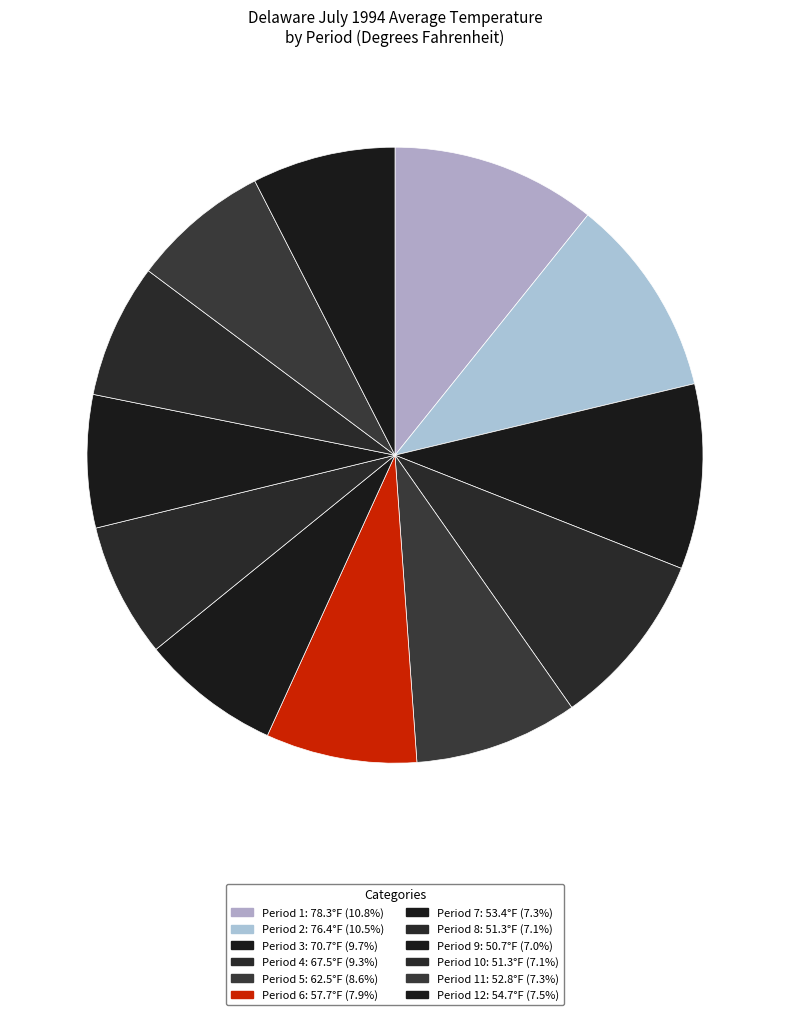

Rank the categories by value from highest to lowest.

Period 1, Period 2, Period 3, Period 4, Period 5, Period 6, Period 12, Period 7, Period 11, Period 8, Period 10, Period 9